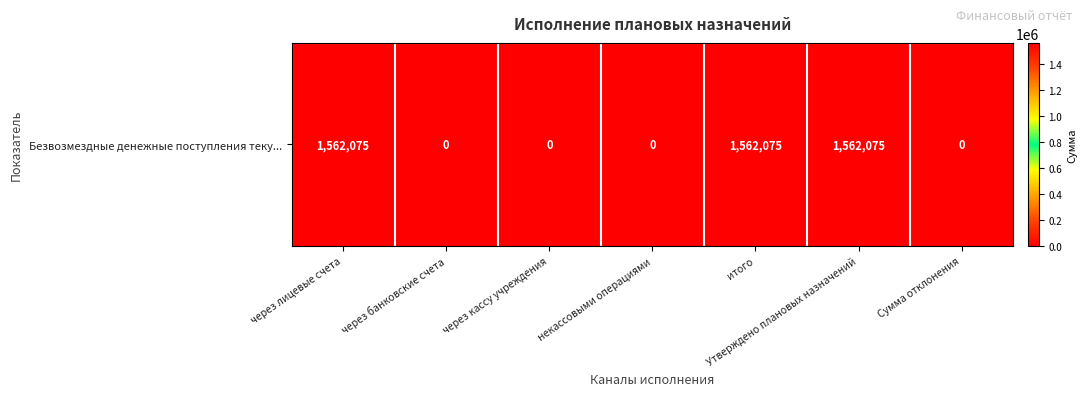

Rank the categories by value from highest to lowest.

через лицевые счета, итого, Утверждено плановых назначений, через банковские счета, через кассу учреждения, некассовыми операциями, Сумма отклонения